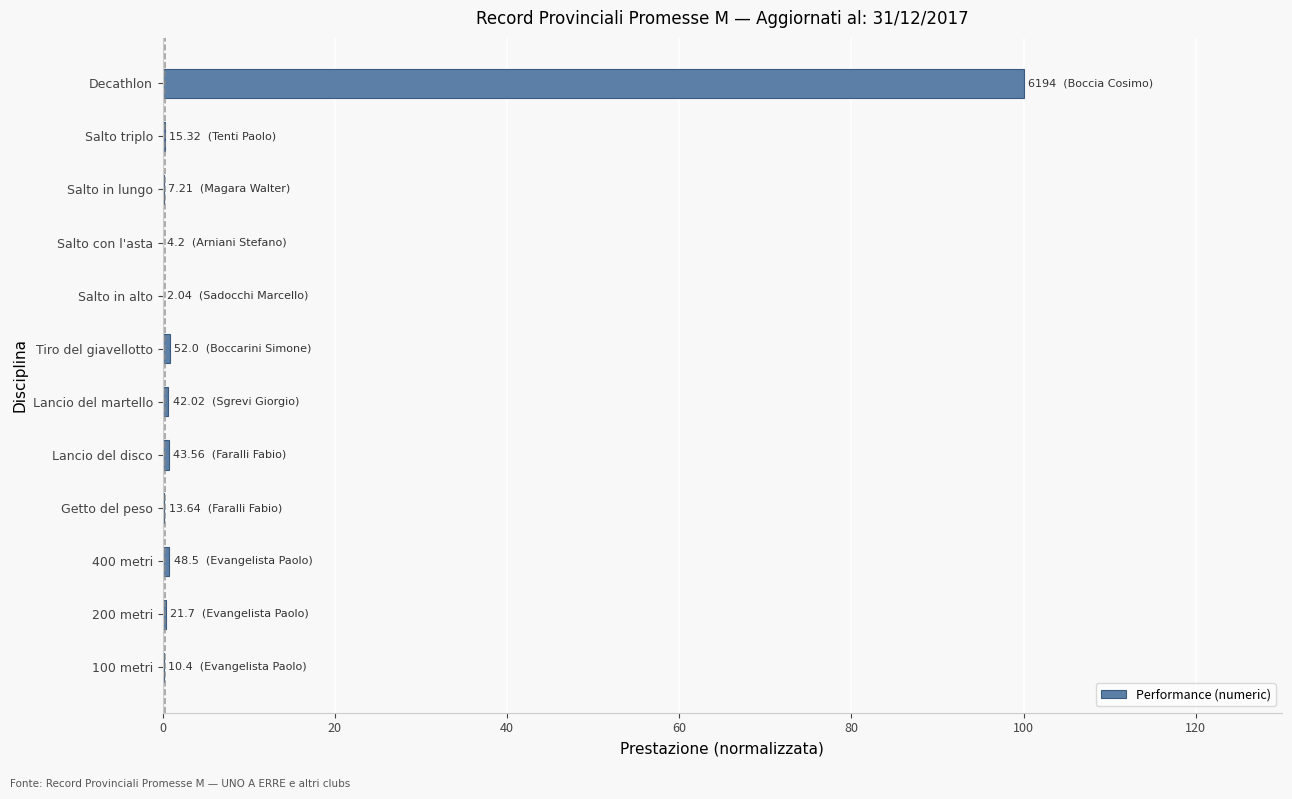

The chart shows a value of 0.4 at 200 metri. True or false?

True